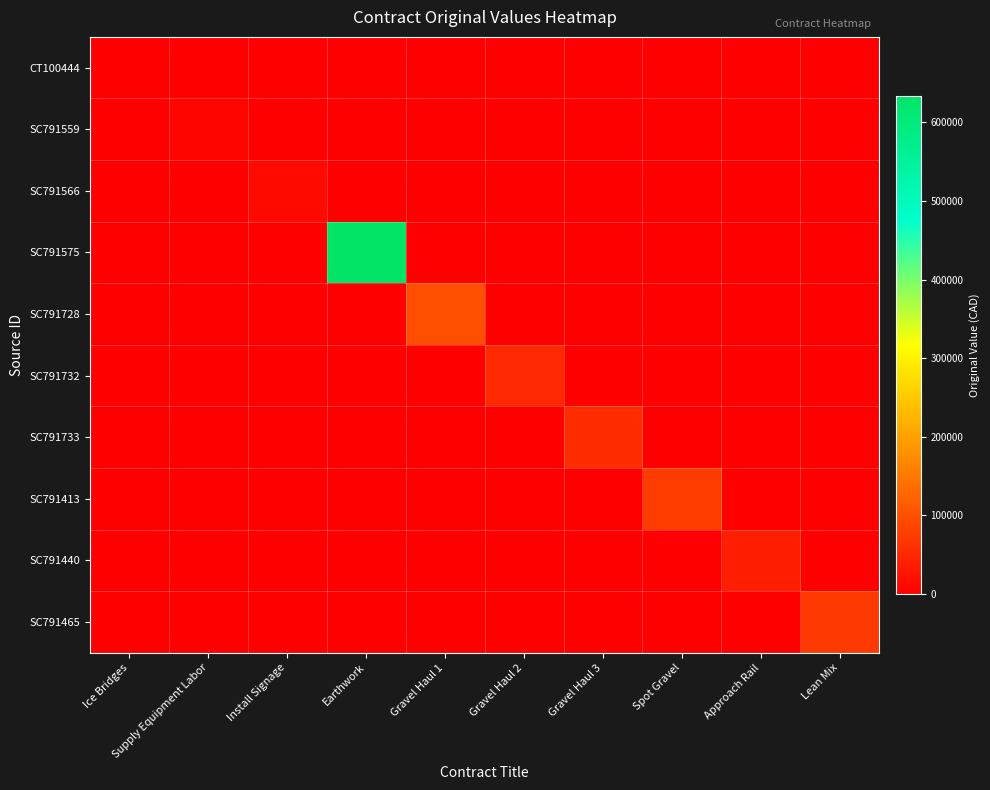

Between Ice Bridges and Gravel Haul 2, which is larger?

Ice Bridges